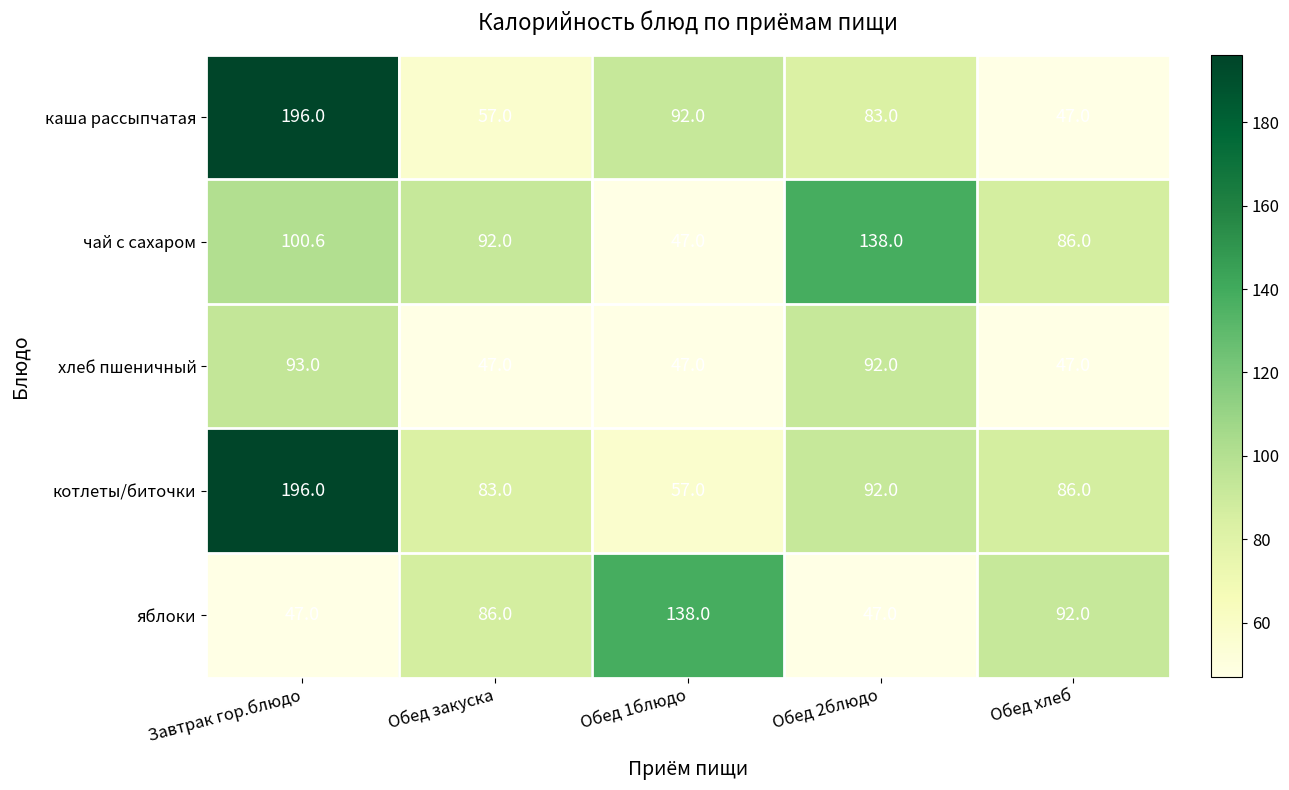

Is it true that котлеты/биточки equals 141.4 at Обед закуска?

False